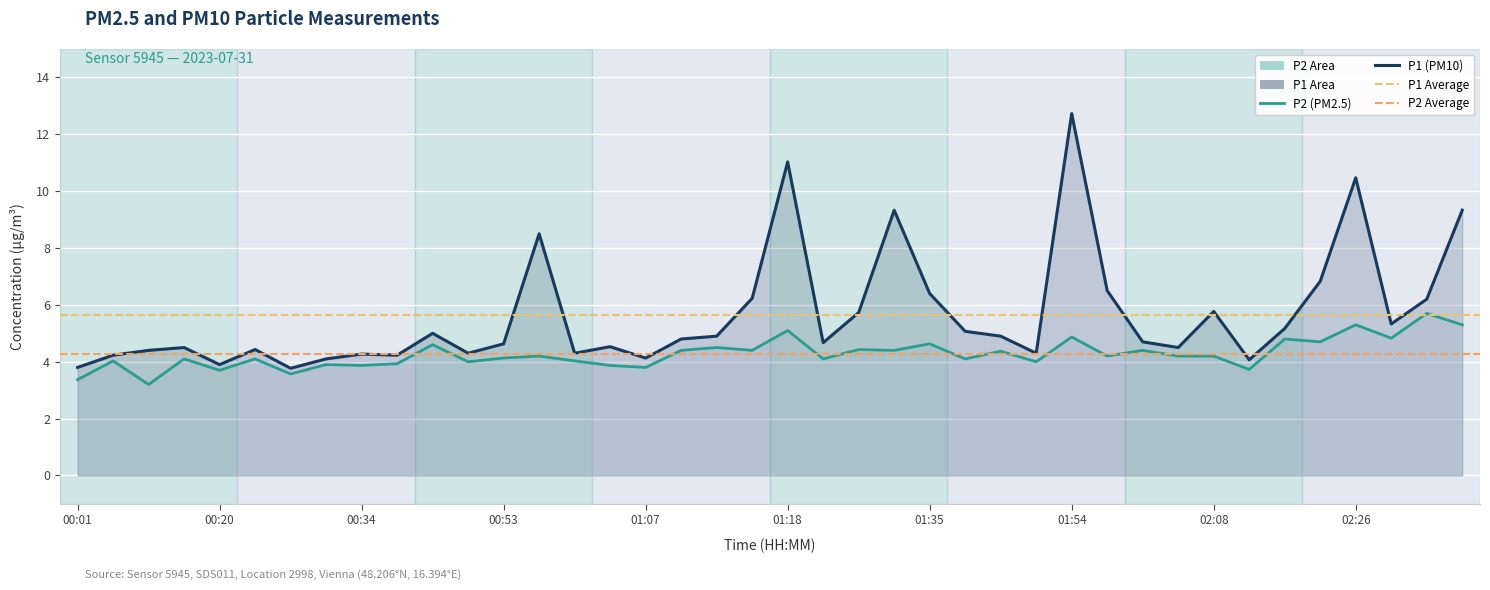

True or false: P2 and P1 intersect in this chart.

False